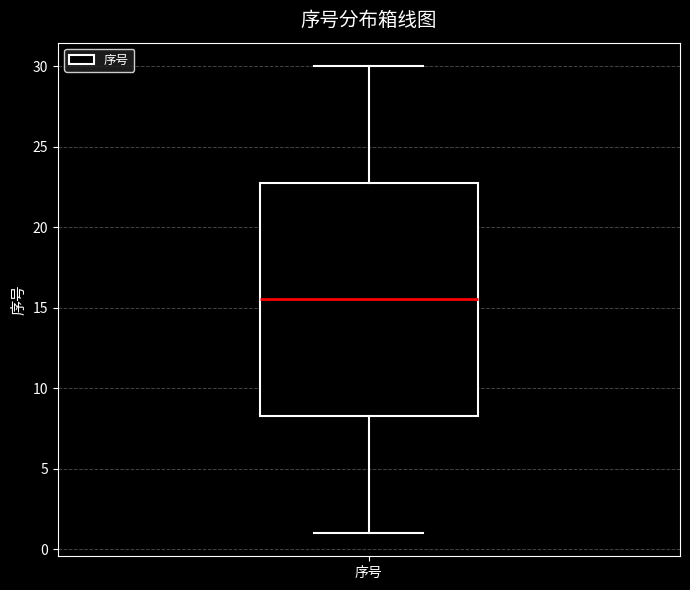

Transcribe this box plot: give where the median line is, the range the box spans, and where the two whiskers end, as read against the y-axis. The values are not printed on the chart, so give them approximately, as read against the axis.

median 15.5, box 8.5 to 23.0, whiskers 1.0 to 30.0